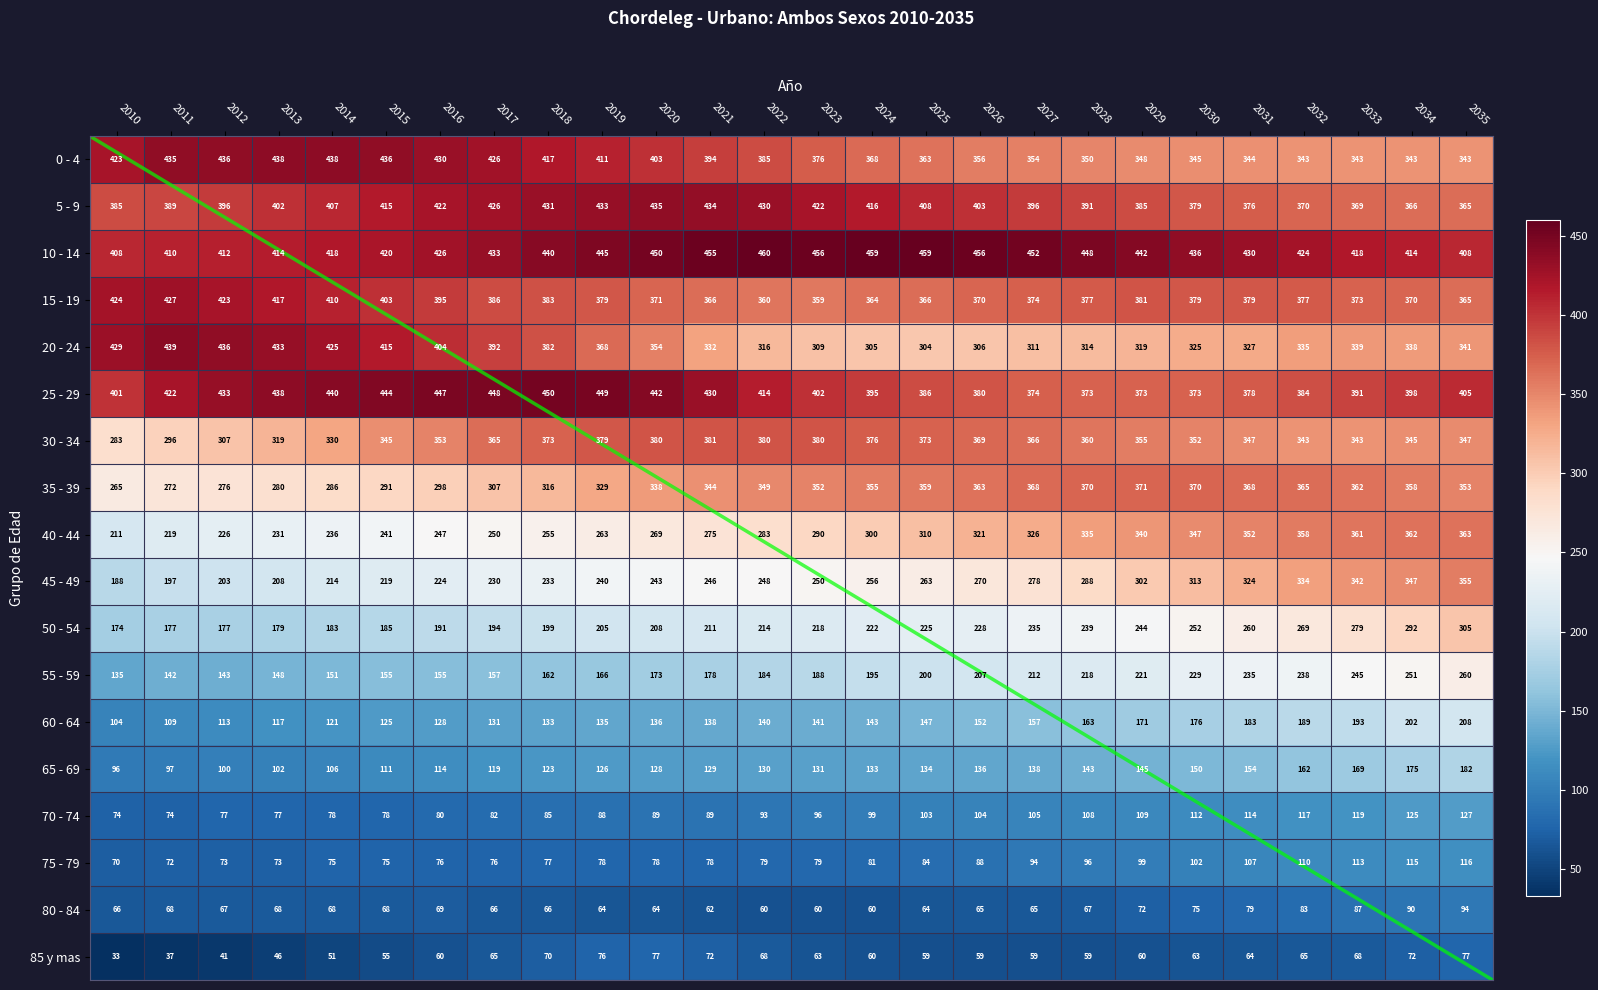

Where does the 45 - 49 series first go above 250?

2024